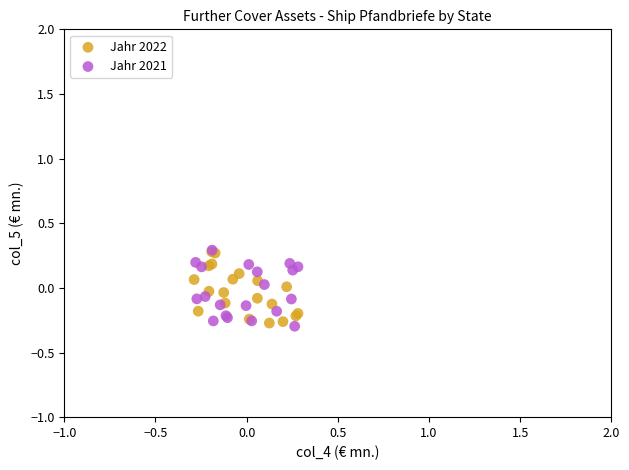

What are all the series names shown in the legend?

Jahr 2022, Jahr 2021